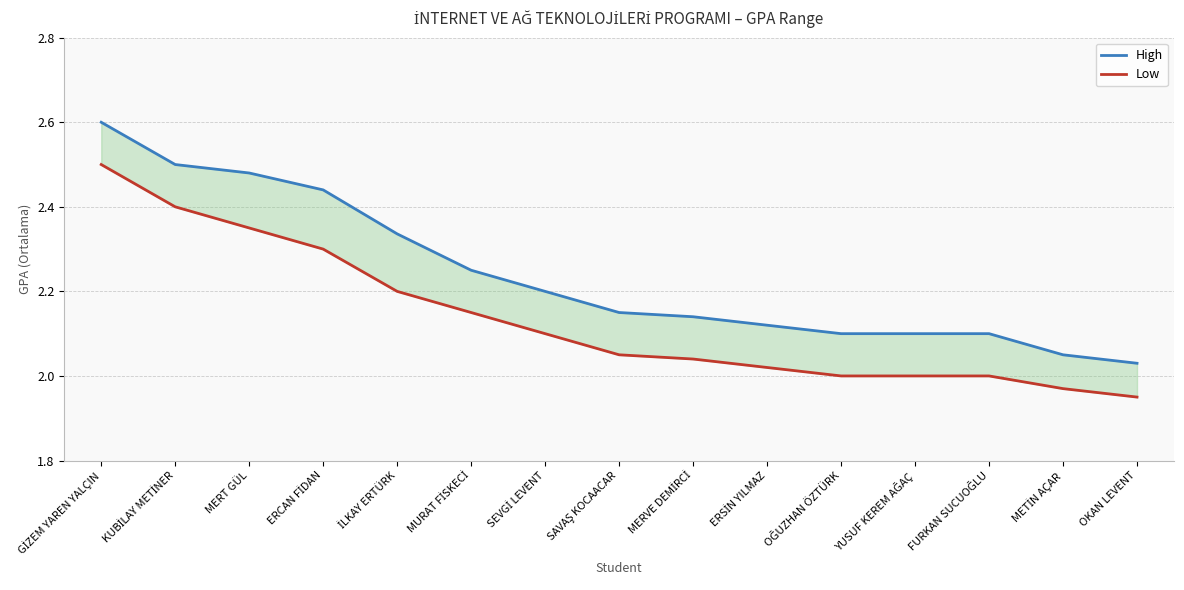

What is the label of the 13th point from the left?

FURKAN SUCUOĞLU